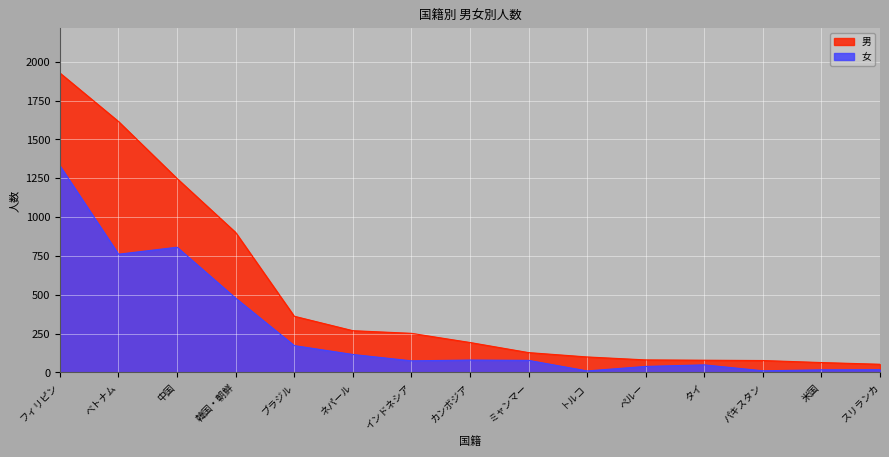

Which category has the highest value across all series?

フィリピン